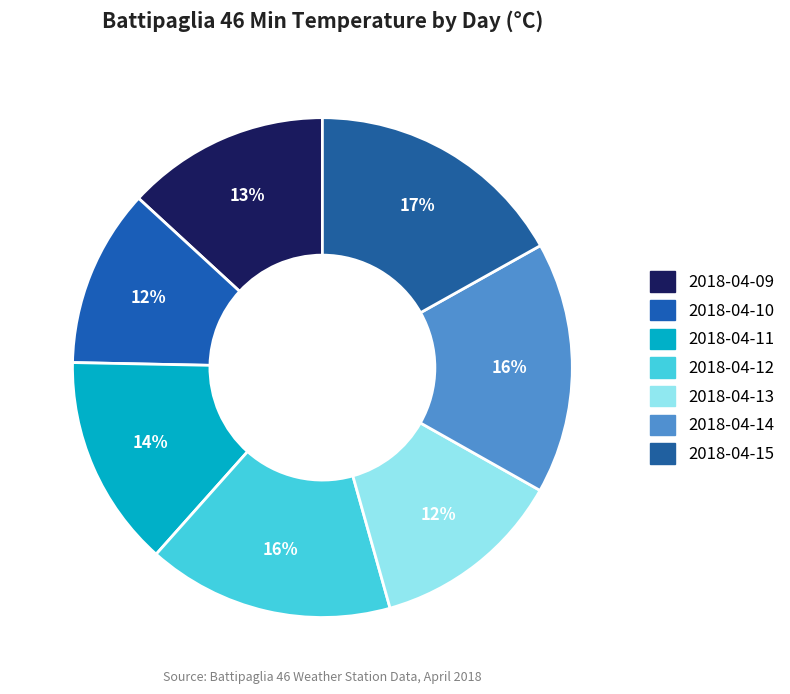

Does 2018-04-15 account for over 50% of the chart?

No